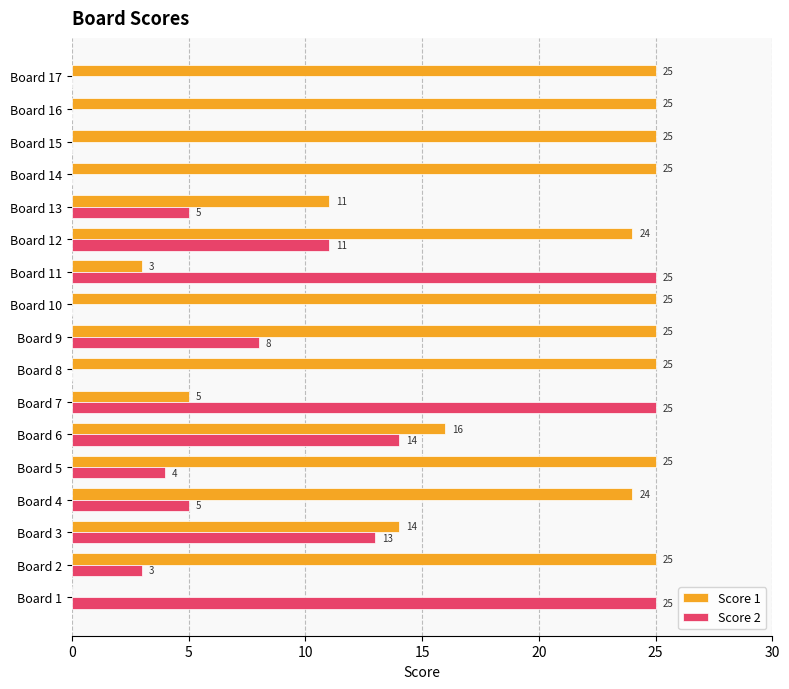

At which category is the sum across all series the highest?

Board 12